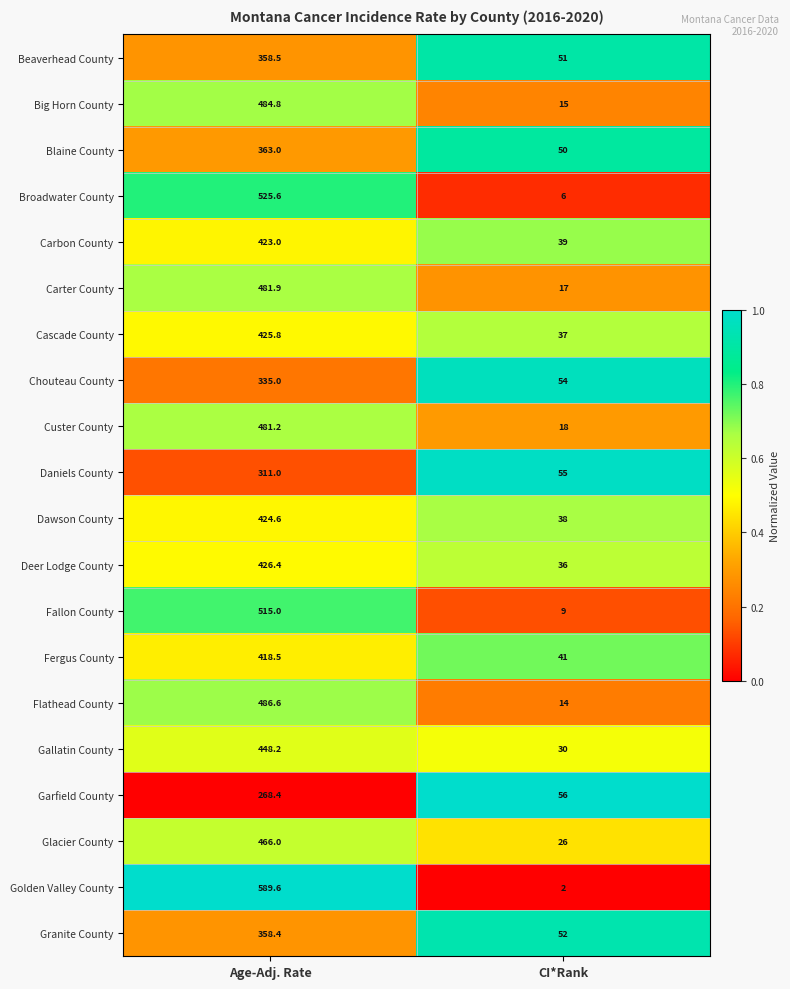

What is the difference between the maximum and minimum values in the Custer County series?

463.2